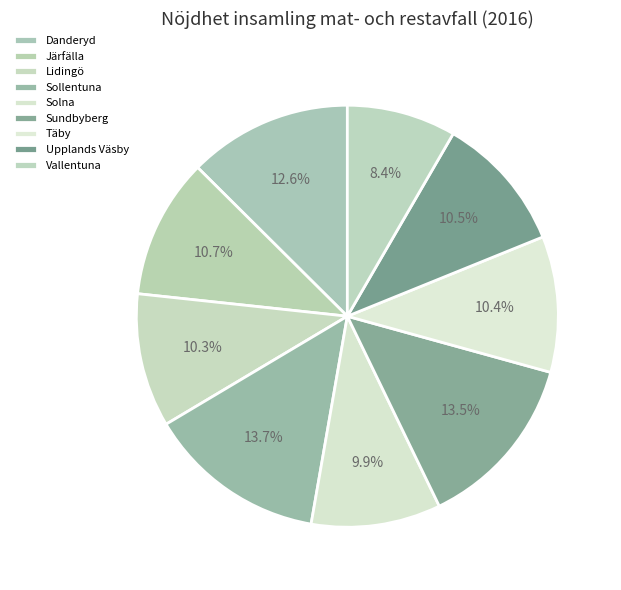

Does Täby account for over 50% of the chart?

No